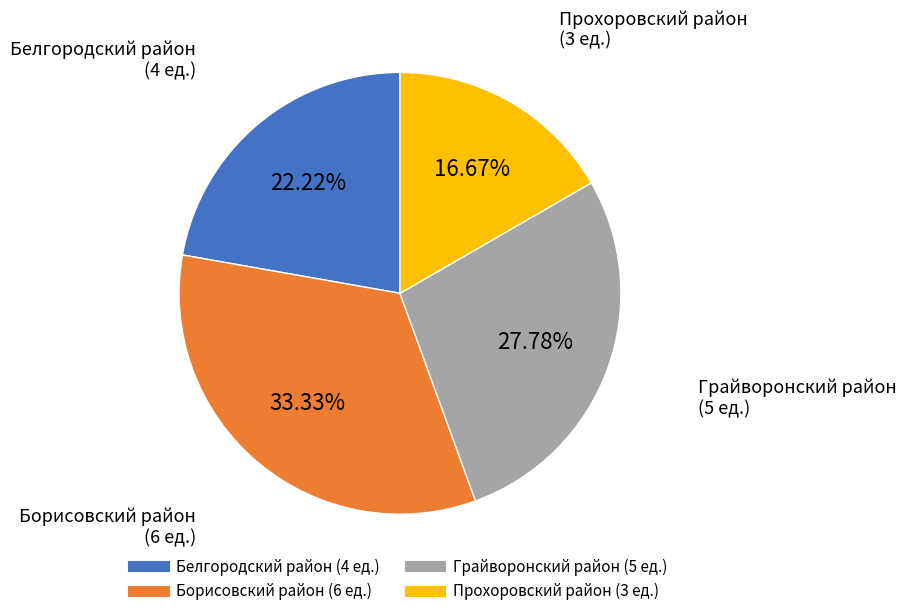

True or false: Грайворонский район accounts for 40% of the total.

False